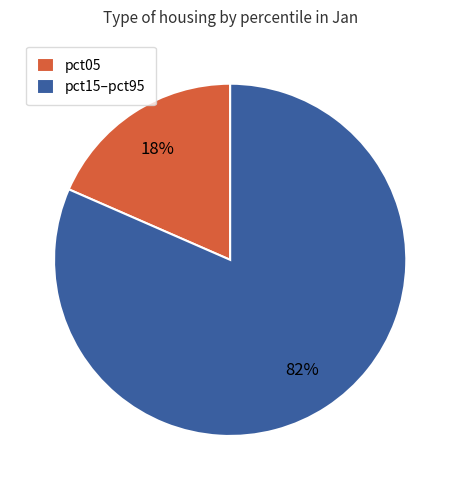

The pct15–pct95 slice represents 82% of the pie. True or false?

True